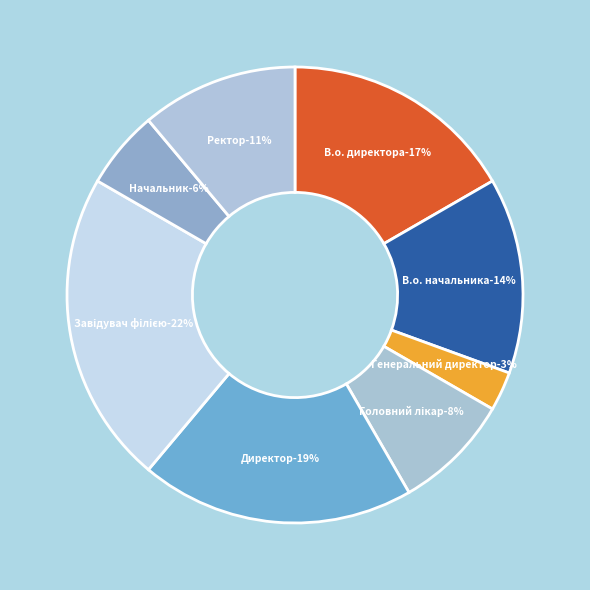

Which category has the biggest portion of the pie?

Завідувач філією